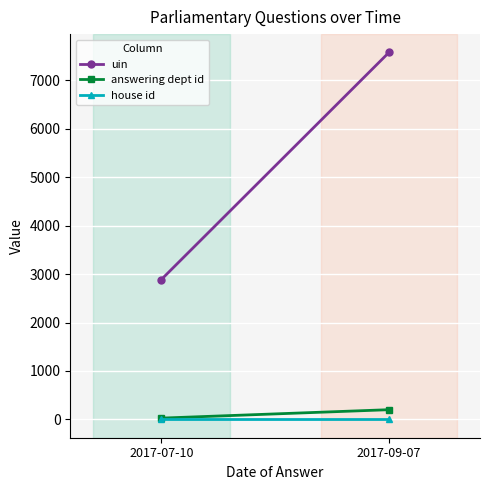

Rank the series by their maximum value, from lowest to highest.

house id, answering dept id, uin